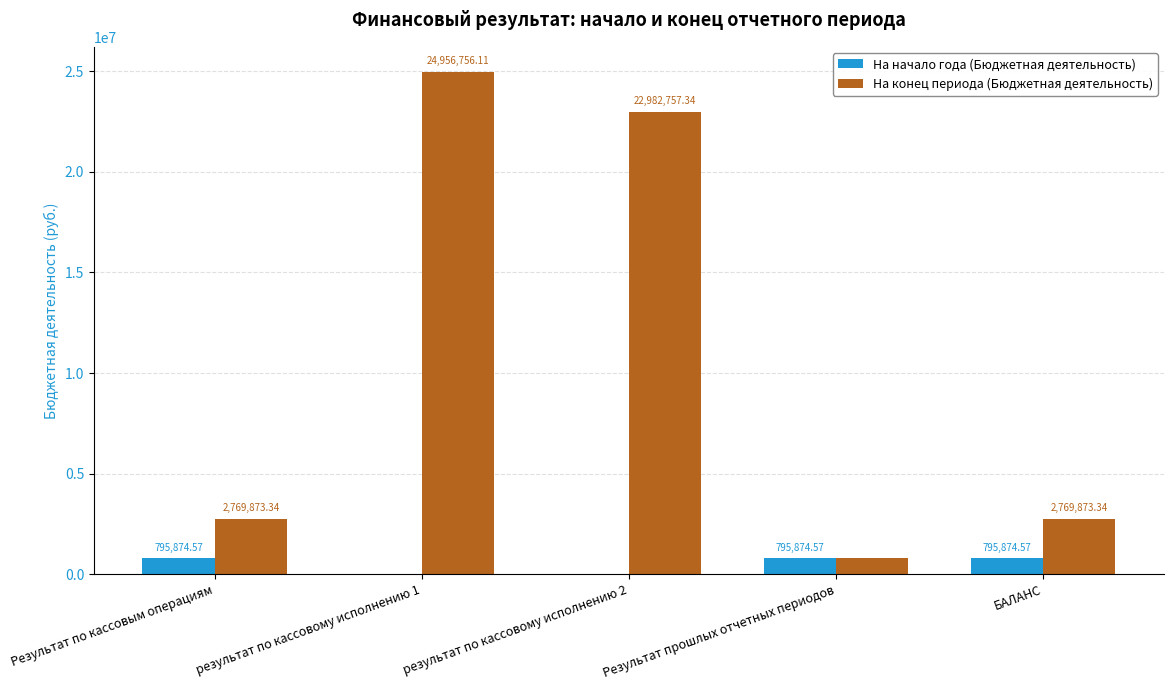

What is the average value of the На конец периода (Бюджетная деятельность) series?

10855026.9